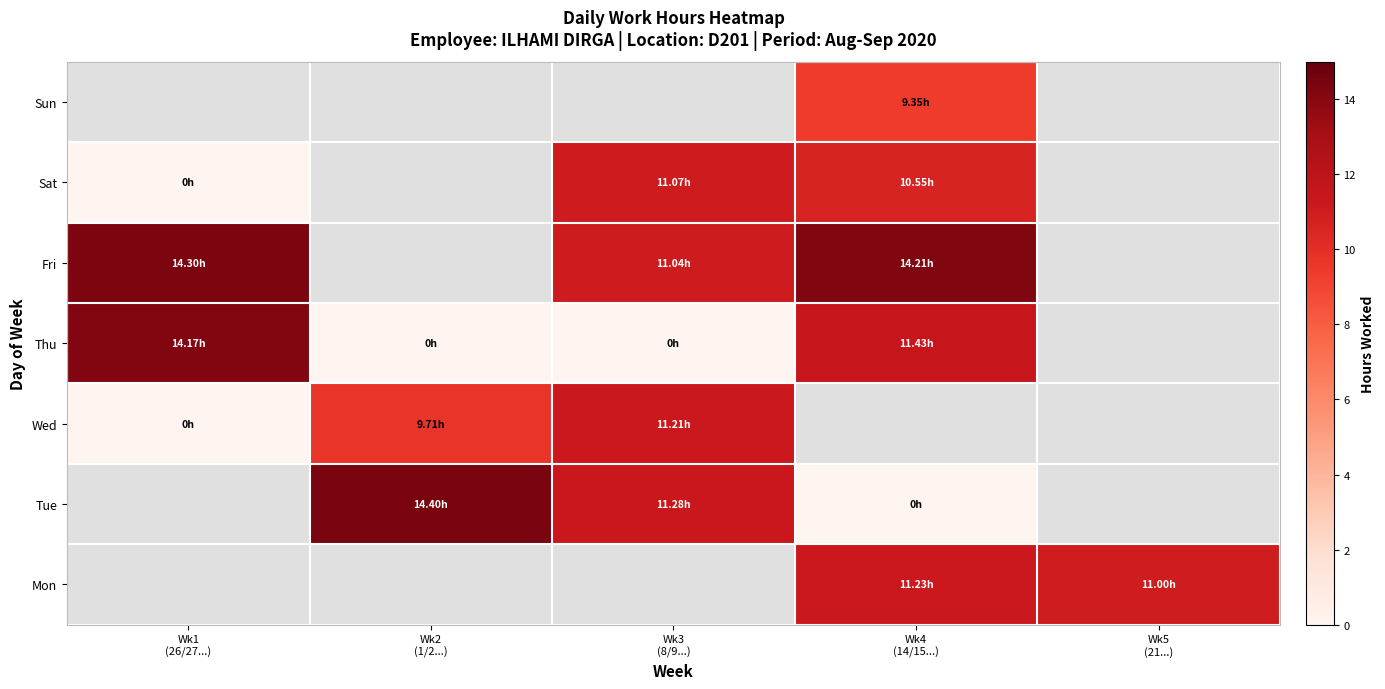

Which category has the highest value across all series?

Wk2
(1/2...)